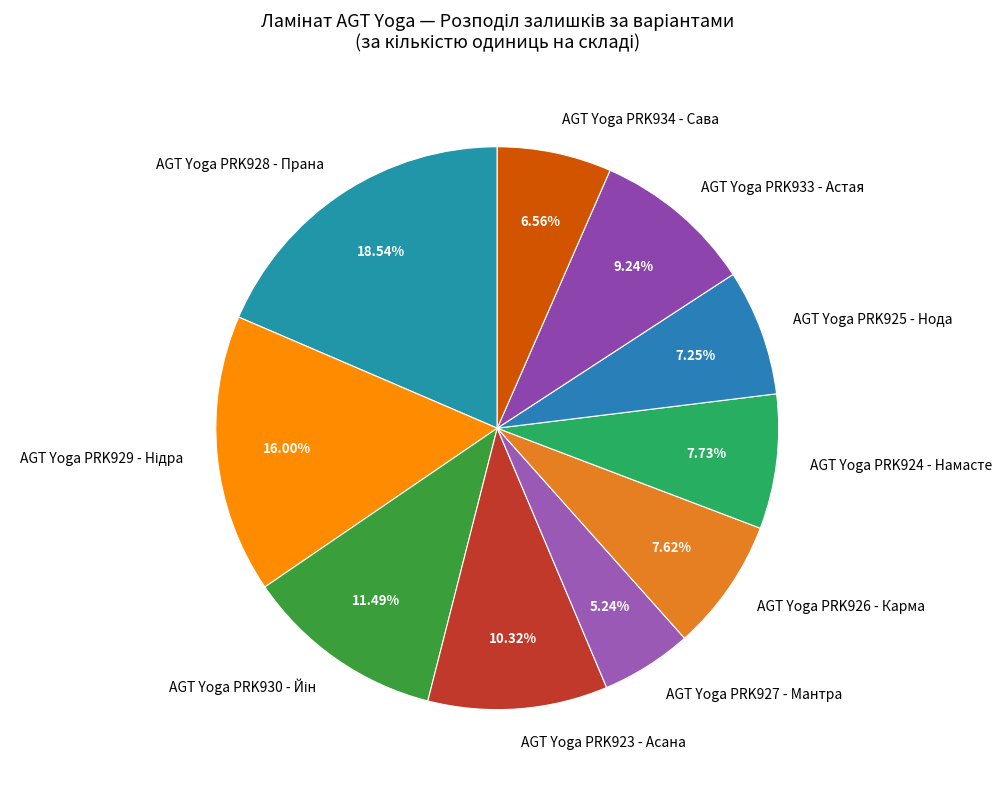

Count the number of slices in the pie.

10